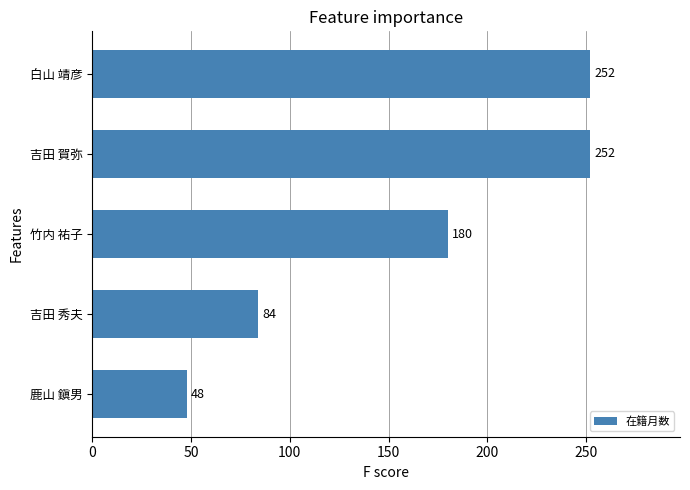

How many values are below 180?

2